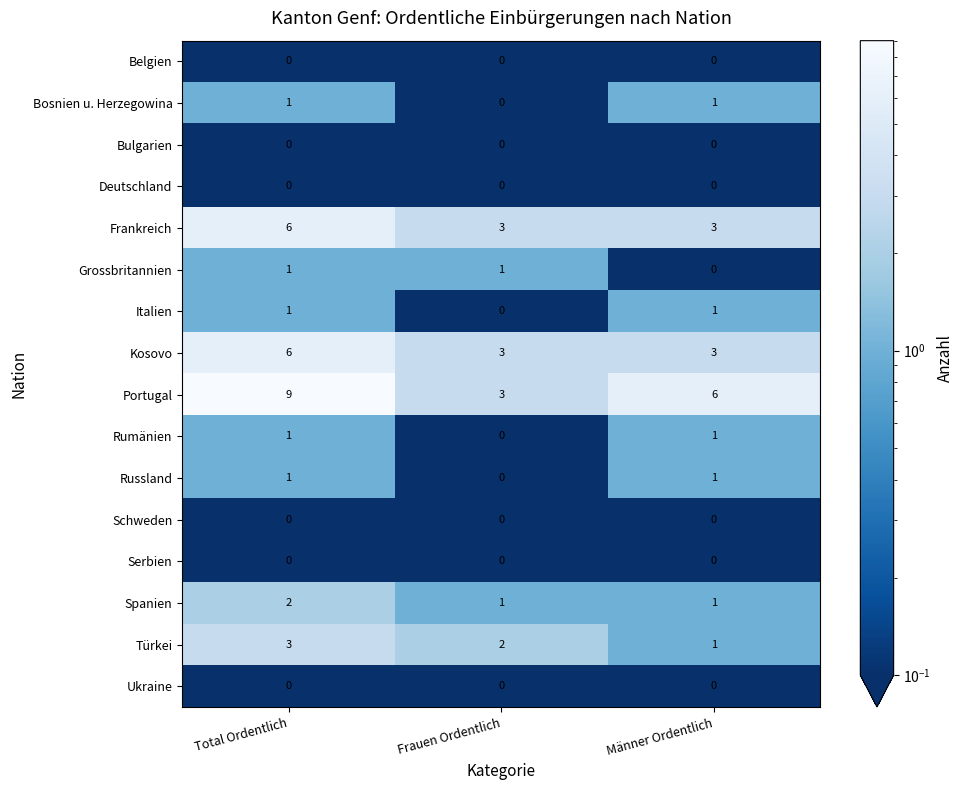

True or false: Portugal has a value of 2 at Frauen Ordentlich.

False